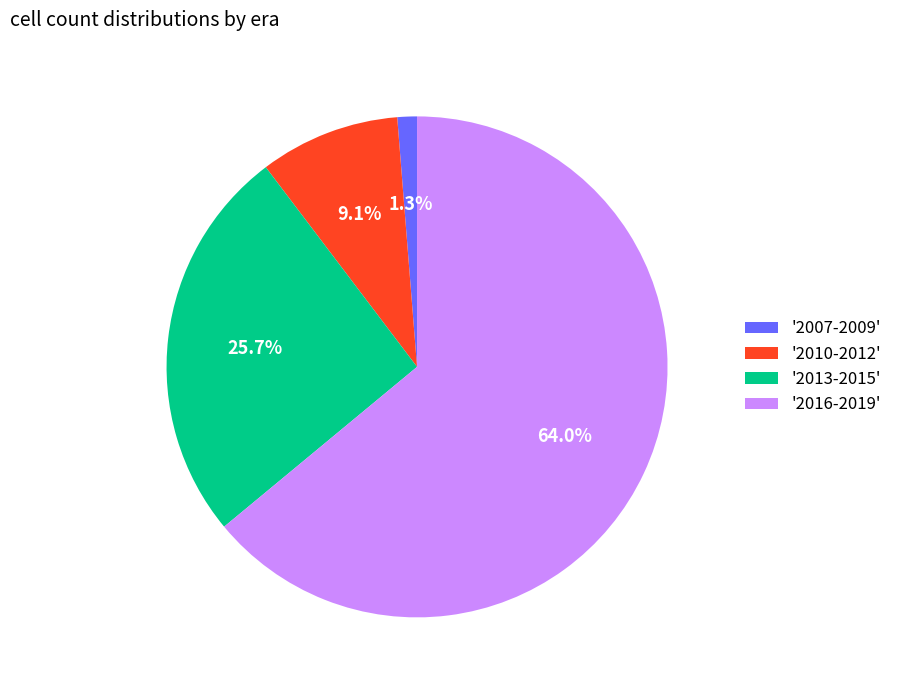

Do '2016-2019' and '2007-2009' together represent more than half of the pie?

Yes